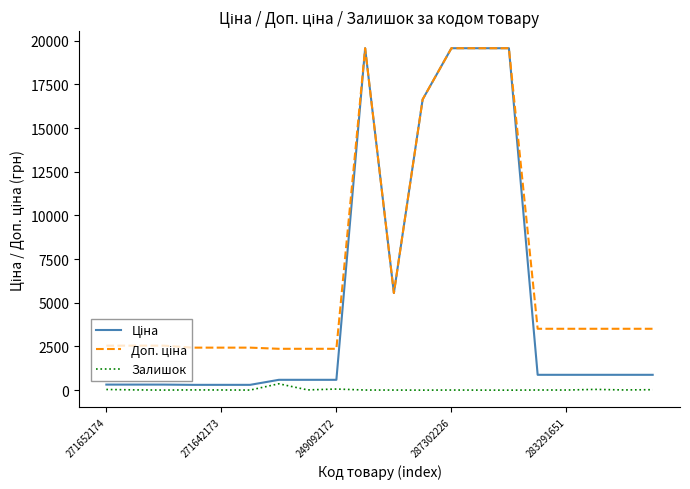

What is the greatest value displayed?

19564.9